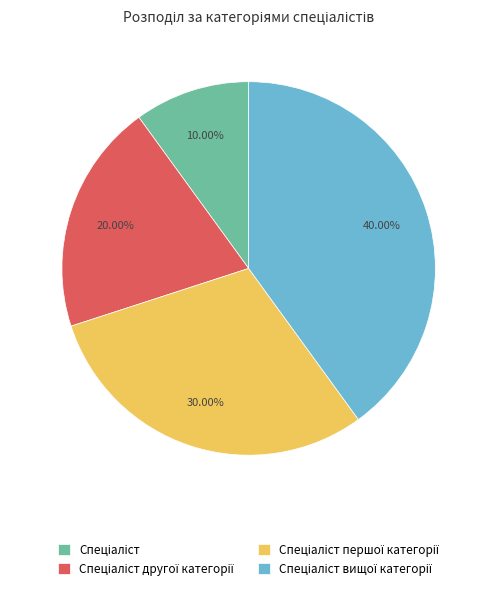

Is there a majority slice in this chart?

No